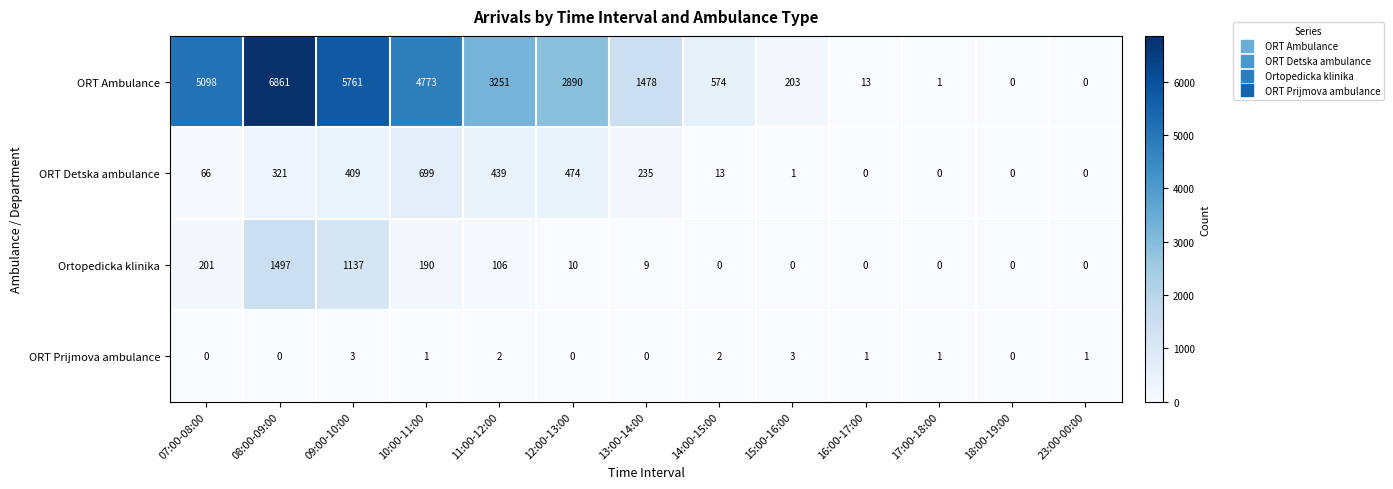

At which category is the sum across all series the highest?

08:00-09:00